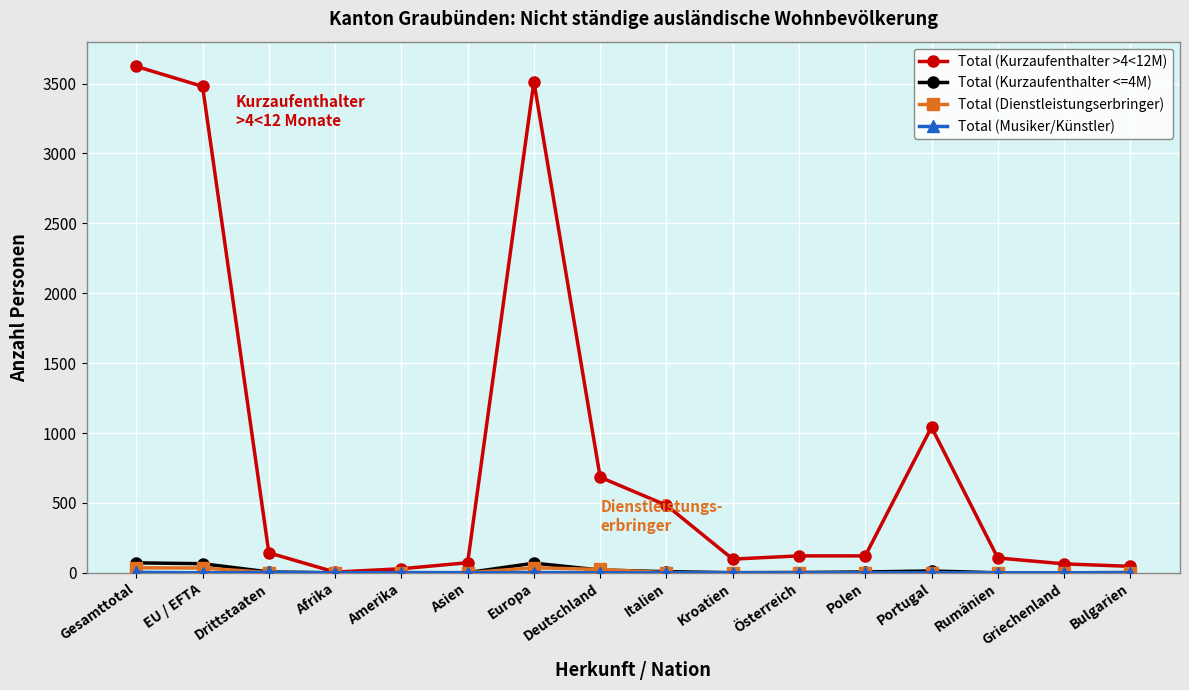

Which category has the highest value across all series?

Gesamttotal